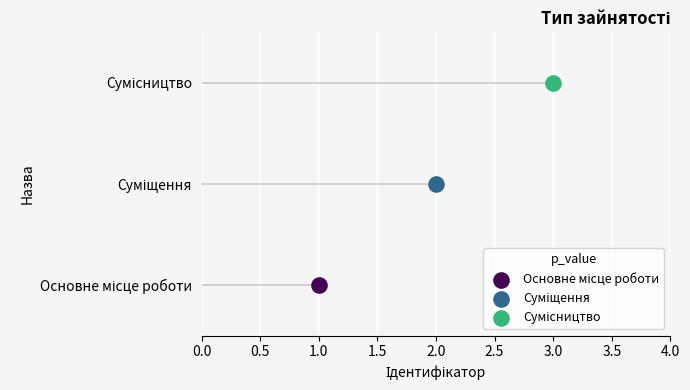

Approximately how many times larger is the value at Сумісництво compared to Суміщення?

1.5